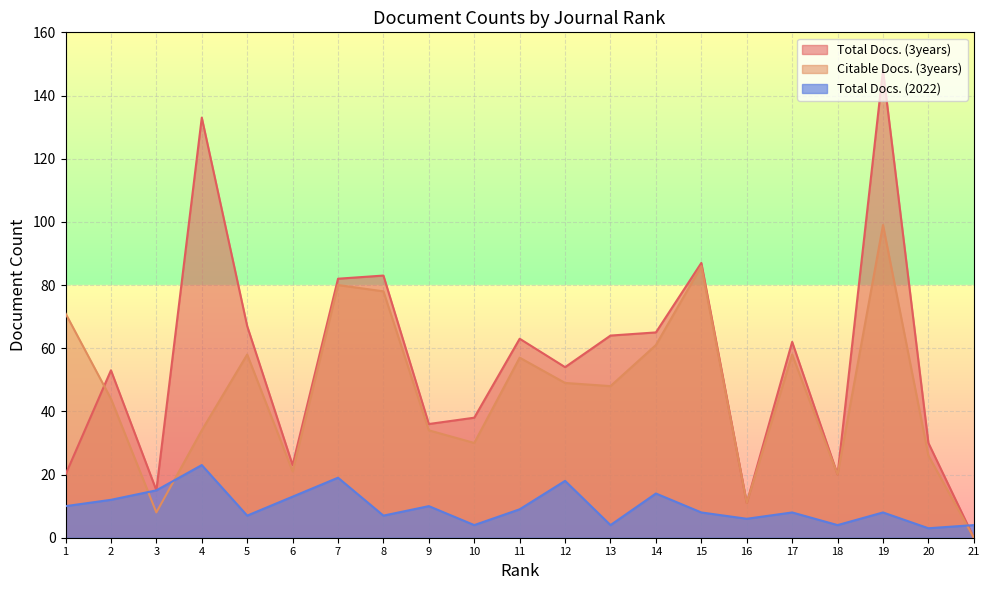

What is the total value across all series at 15?

181